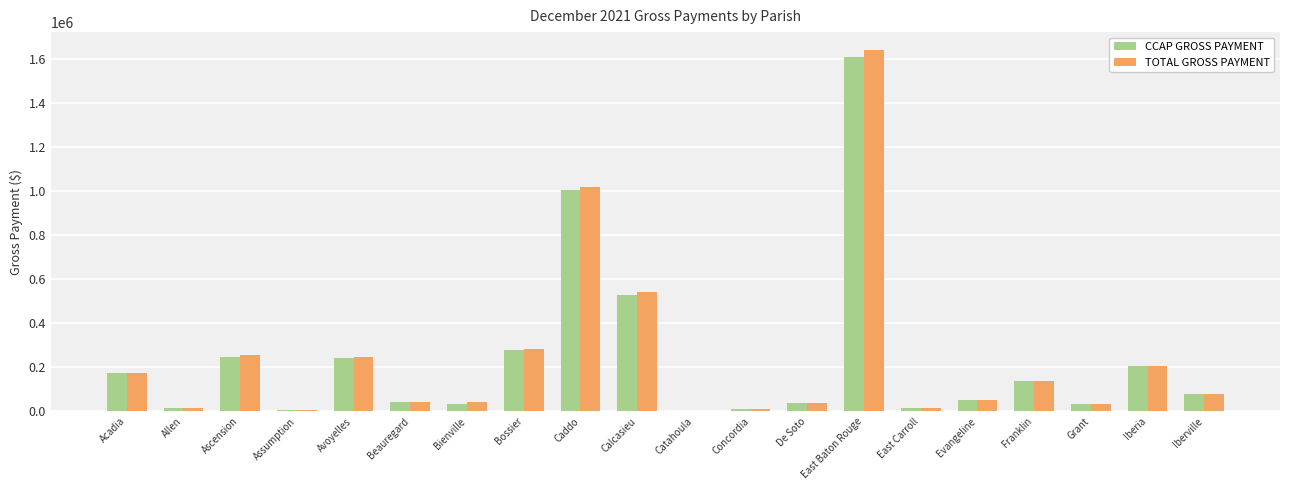

What is the maximum value for TOTAL GROSS PAYMENT?

1639623.6